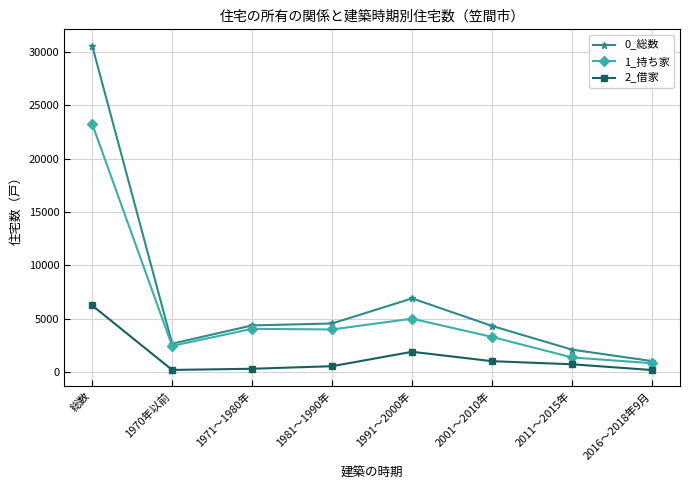

At which category is the sum across all series the highest?

総数